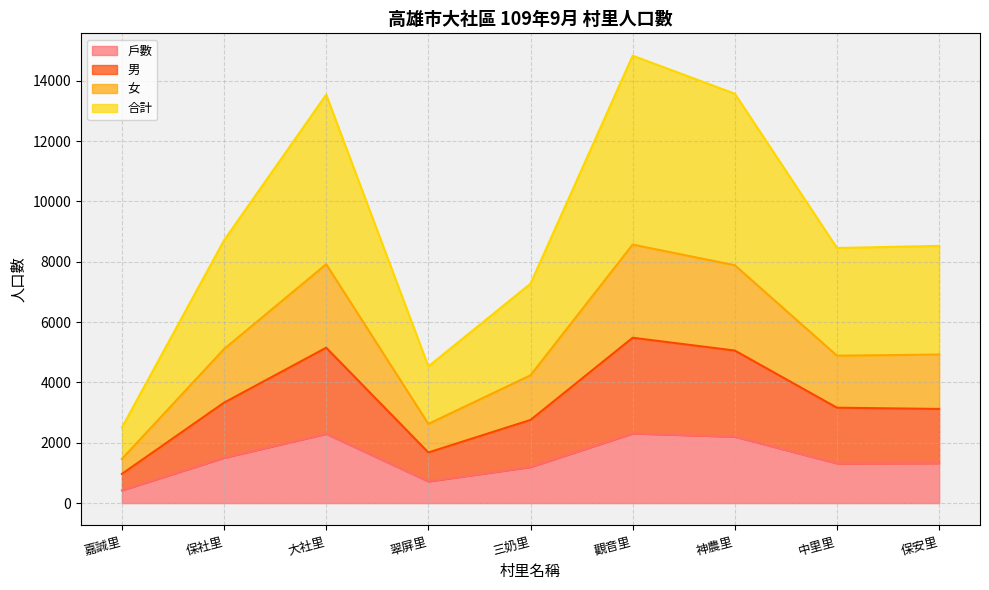

True or false: 男 and 戶數 intersect in this chart.

False